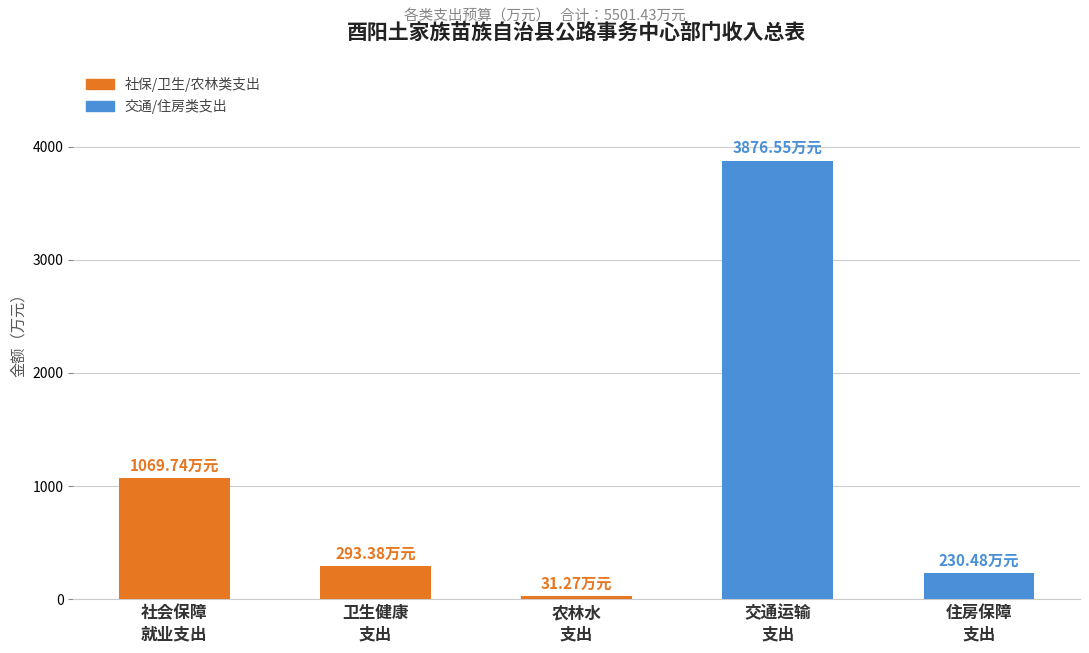

Rank the categories by value from lowest to highest.

农林水
支出, 住房保障
支出, 卫生健康
支出, 社会保障
就业支出, 交通运输
支出